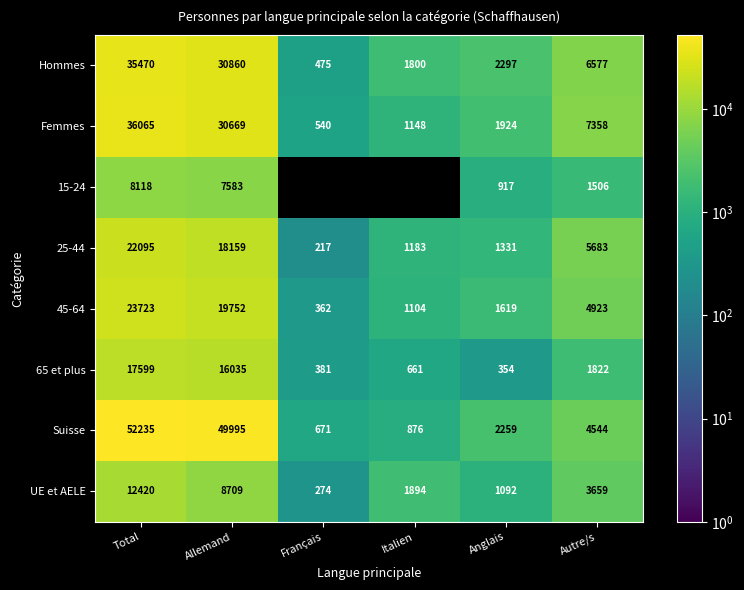

The 15-24 series shows 4696.2 at Total. True or false?

False